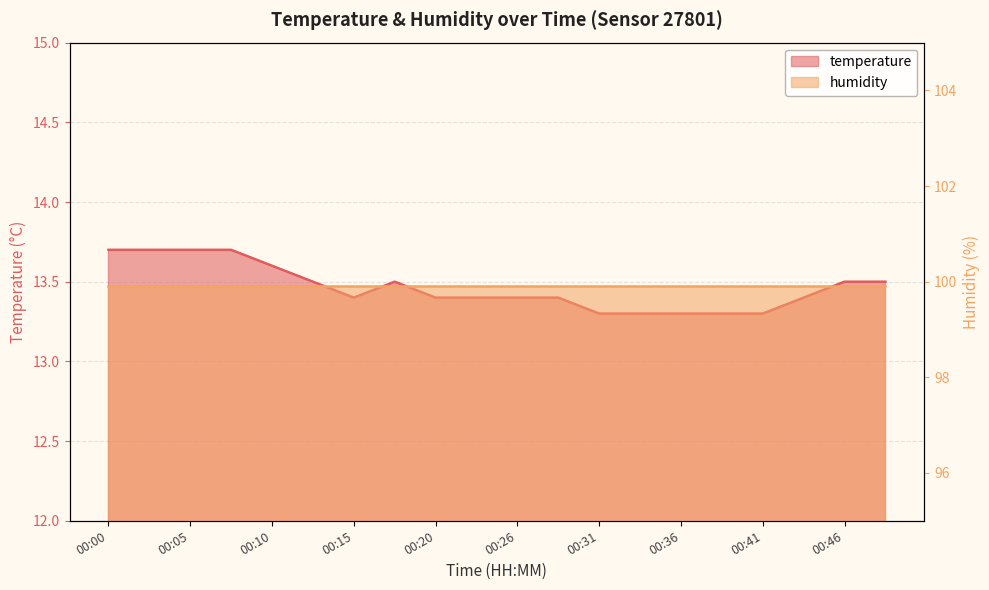

How many values are between 13 and 14?

20